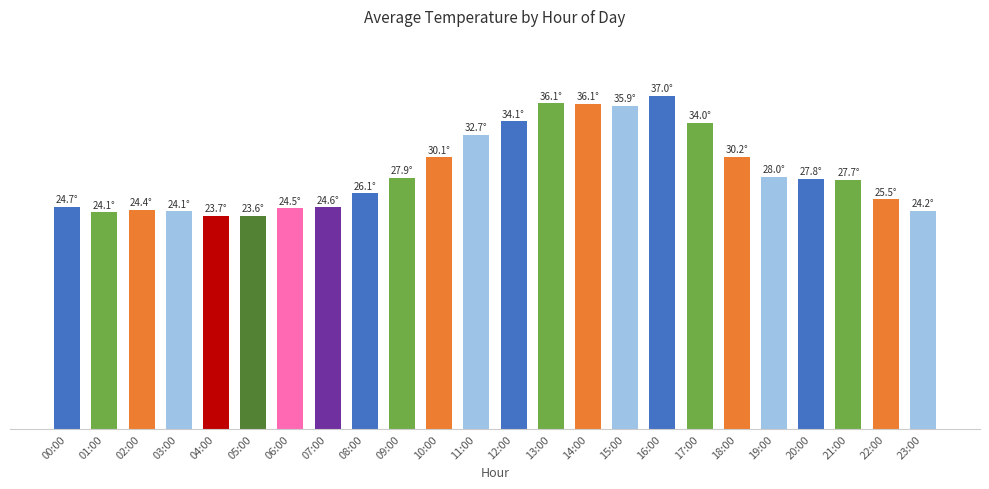

What is the maximum value shown in the chart?

37.0